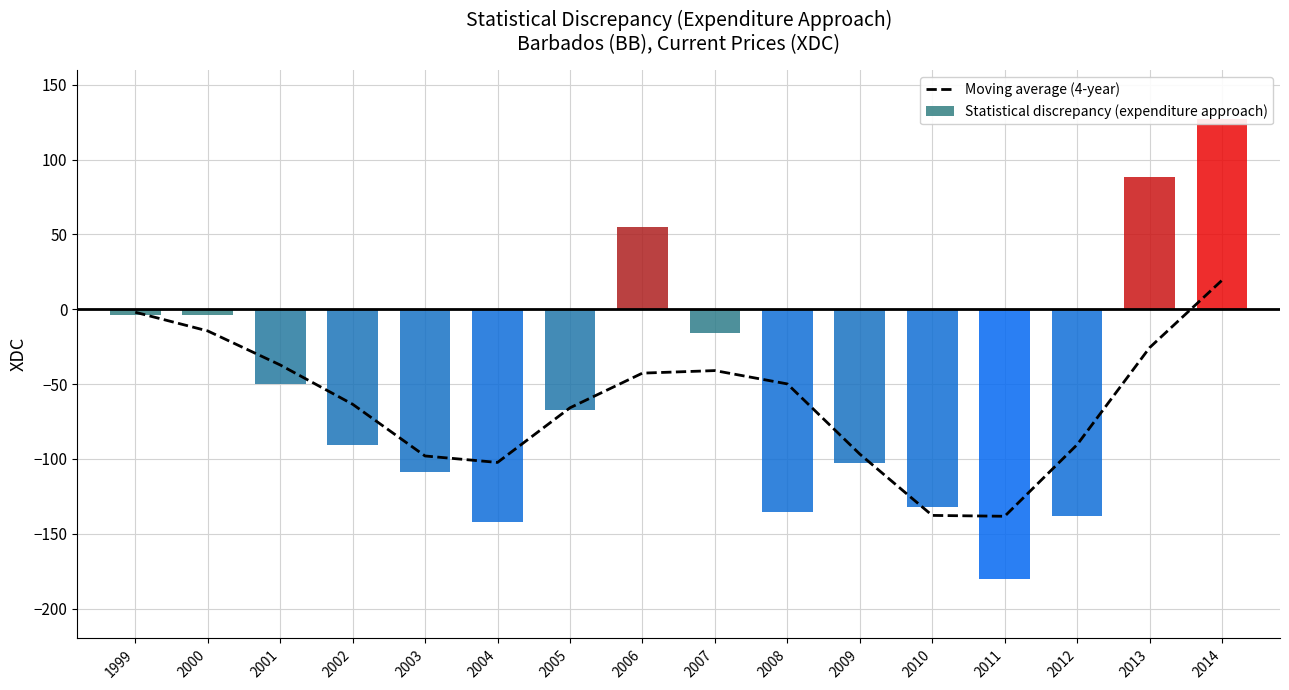

Reading left to right, list all the values displayed in this chart.

Moving average (4-year): -2.0	-14.5	-37.2	-63.5	-98.1	-102.4	-65.9	-42.7	-41.0	-49.9	-96.8	-137.8	-138.3	-90.5	-25.7	19.4
Statistical discrepancy (expenditure approach): -3.9	-4.1	-50.0	-90.9	-108.9	-142.4	-67.3	55.1	-16.2	-135.6	-102.9	-132.4	-180.2	-137.9	88.5	126.9